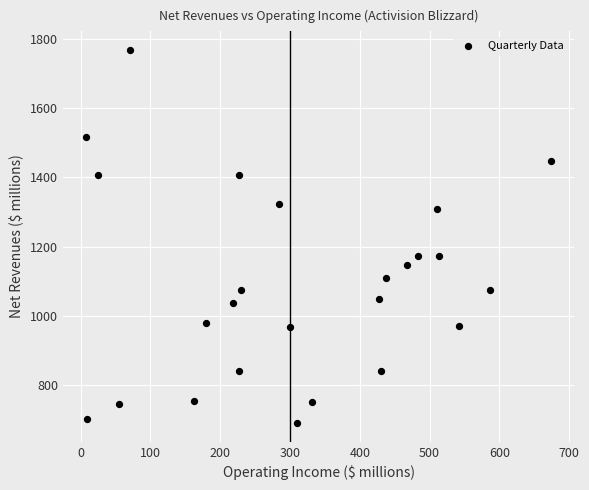

What is the range of Y values (max minus min)?

1077